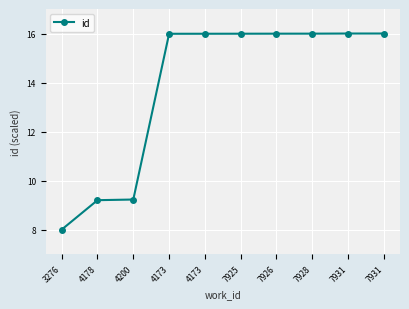

Reading left to right, what are all the values shown in this chart?

8.0	9.2	9.2	16.0	16.0	16.0	16.0	16.0	16.0	16.0